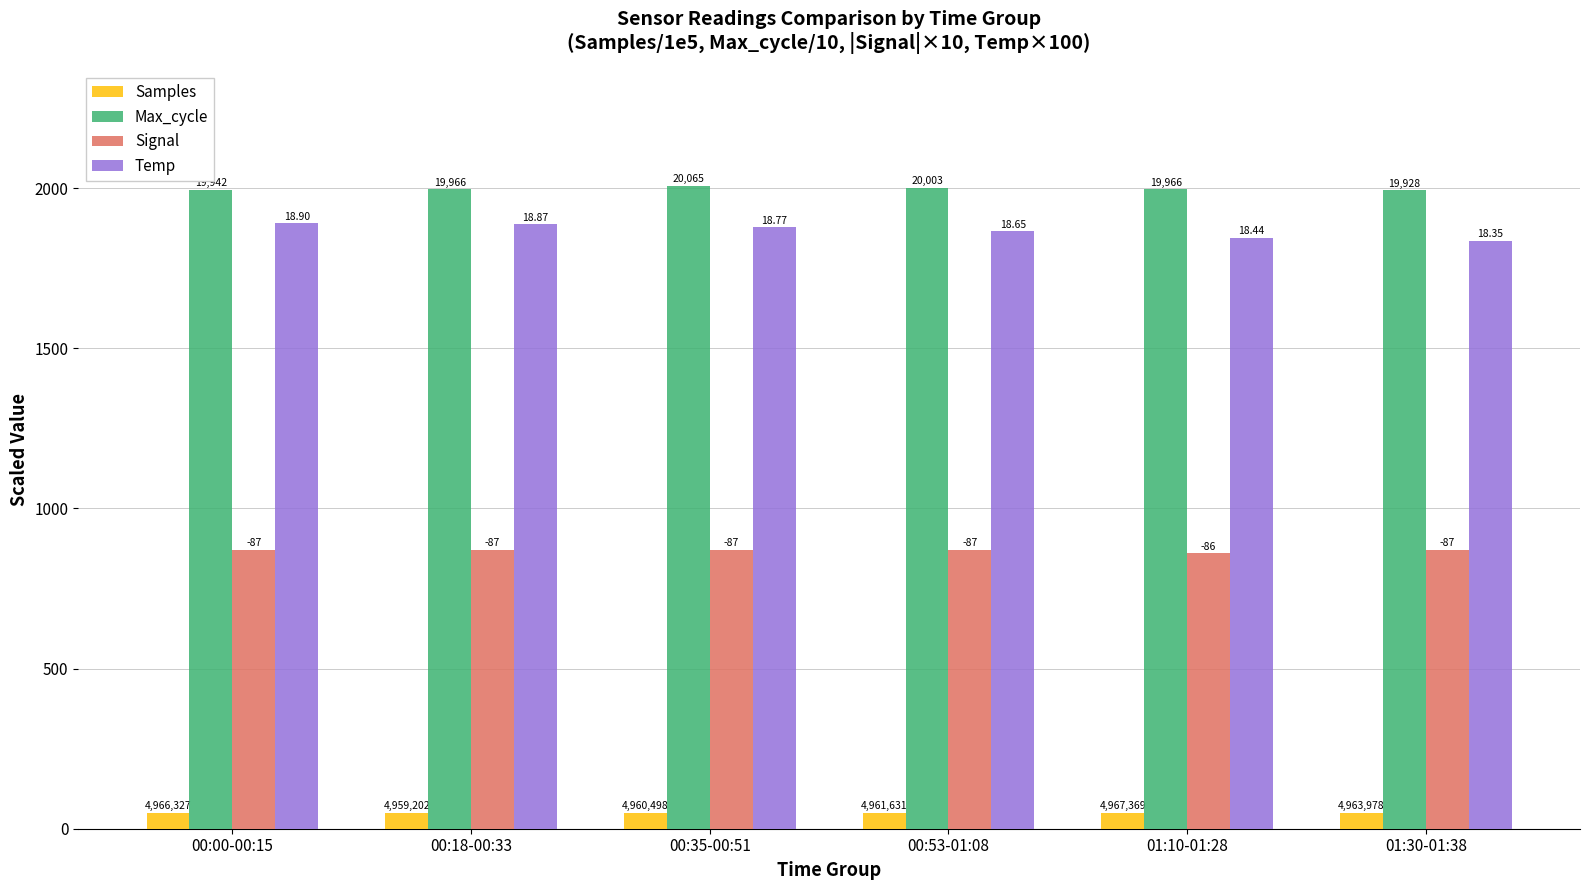

What are all the series names shown in the legend?

Samples, Max_cycle, Signal, Temp